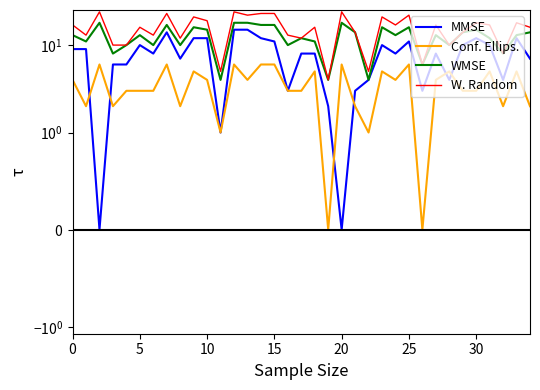

Is it true that W. Random equals 13 at 30?

True